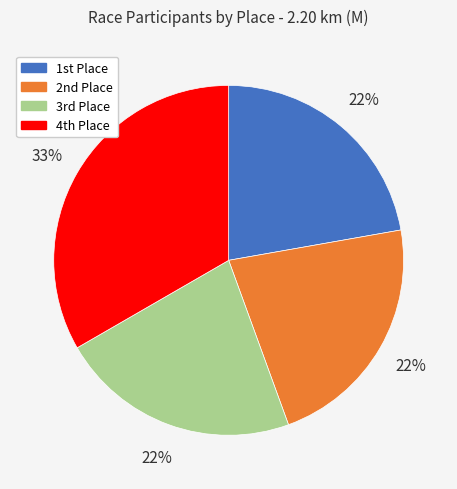

Does any single category account for the majority?

No